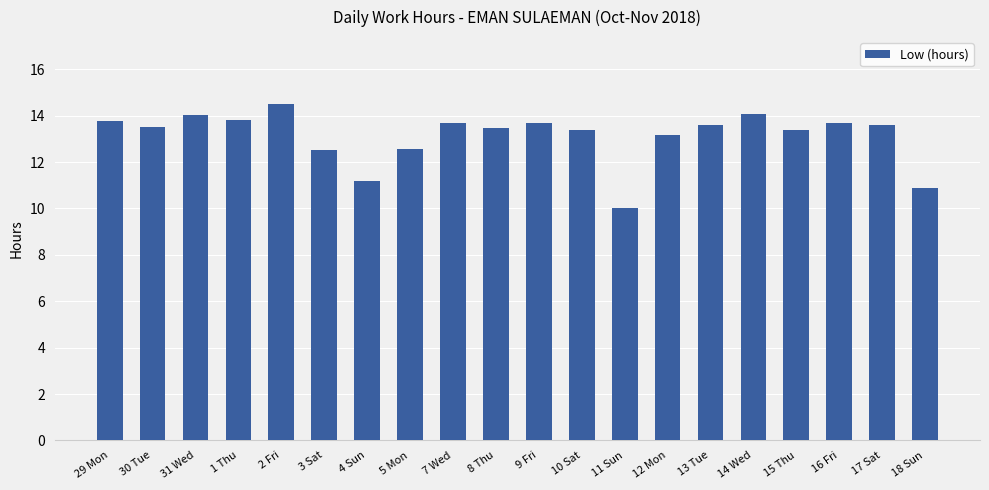

Read the value at 13 Tue.

13.6